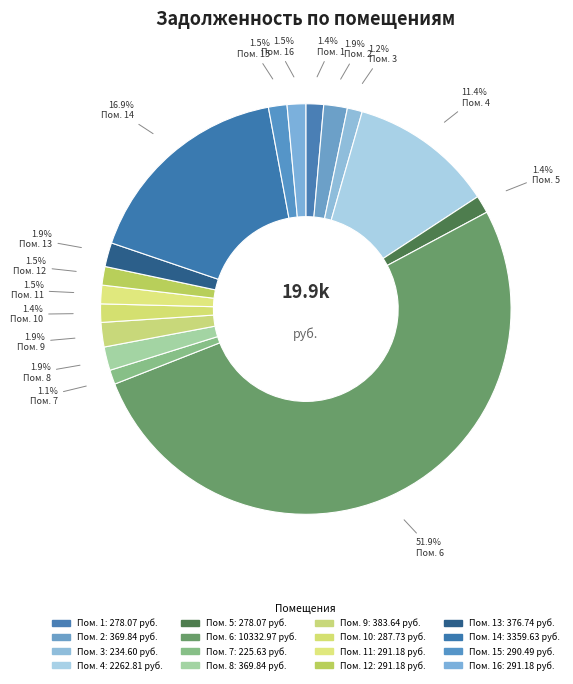

Count the number of slices in the pie.

16